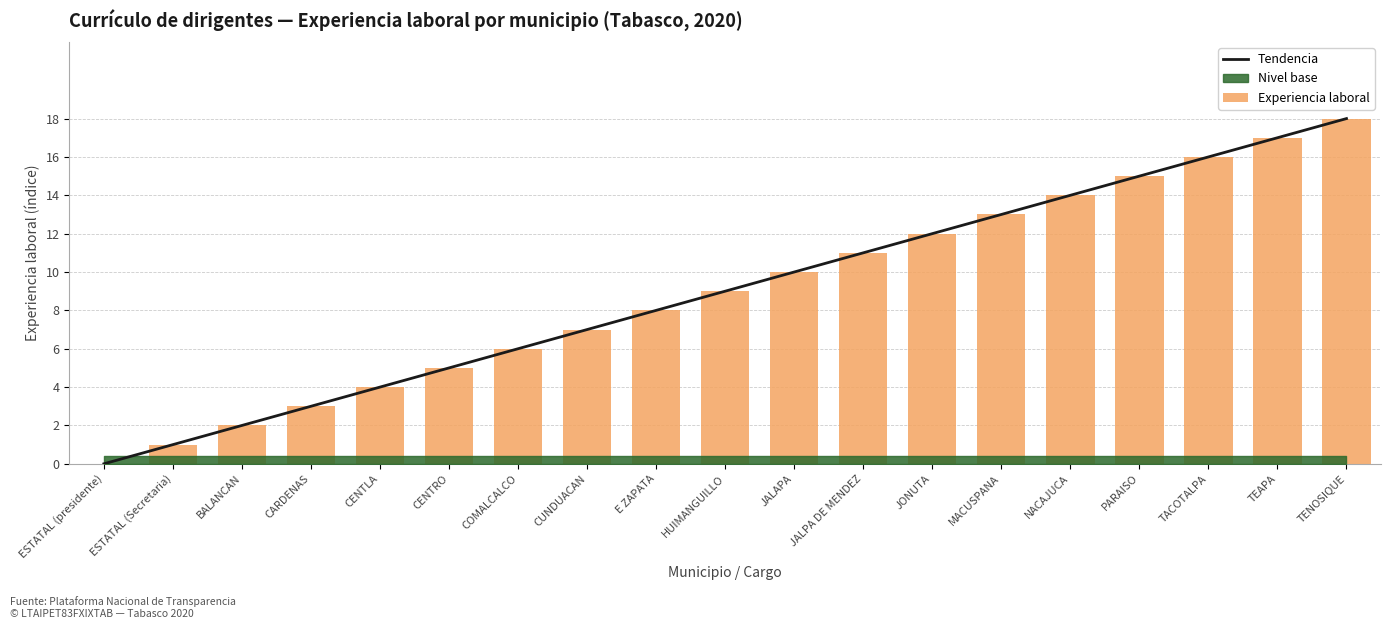

At which category is the sum across all series the highest?

TENOSIQUE